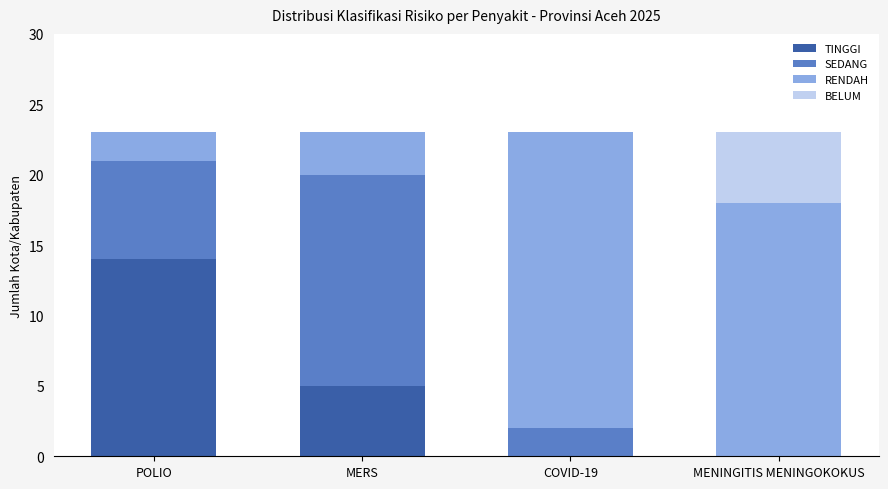

What is the sum of the TINGGI values at MENINGITIS MENINGOKOKUS and POLIO?

14